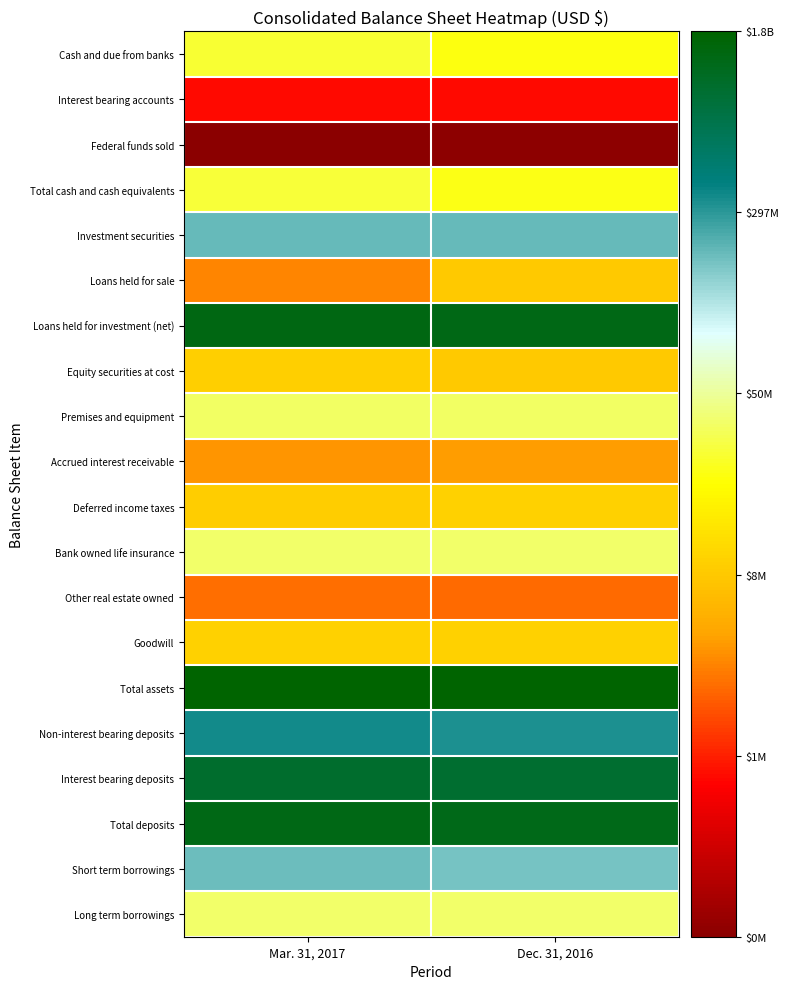

At how many categories does at least one series exceed 15?

2